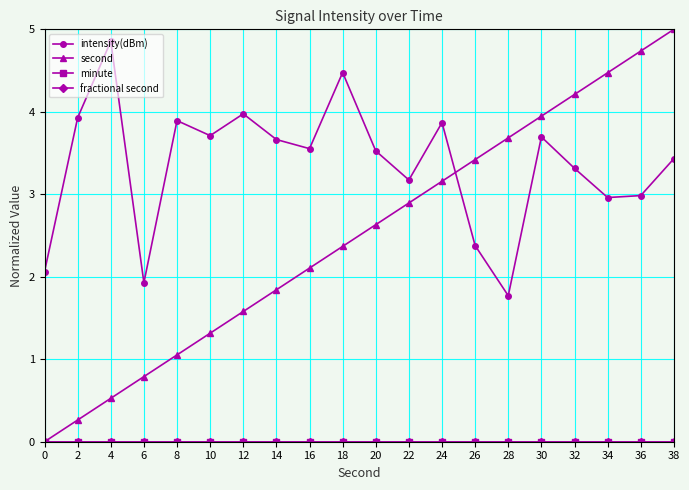

The minute series shows 0.0 at 14. True or false?

True